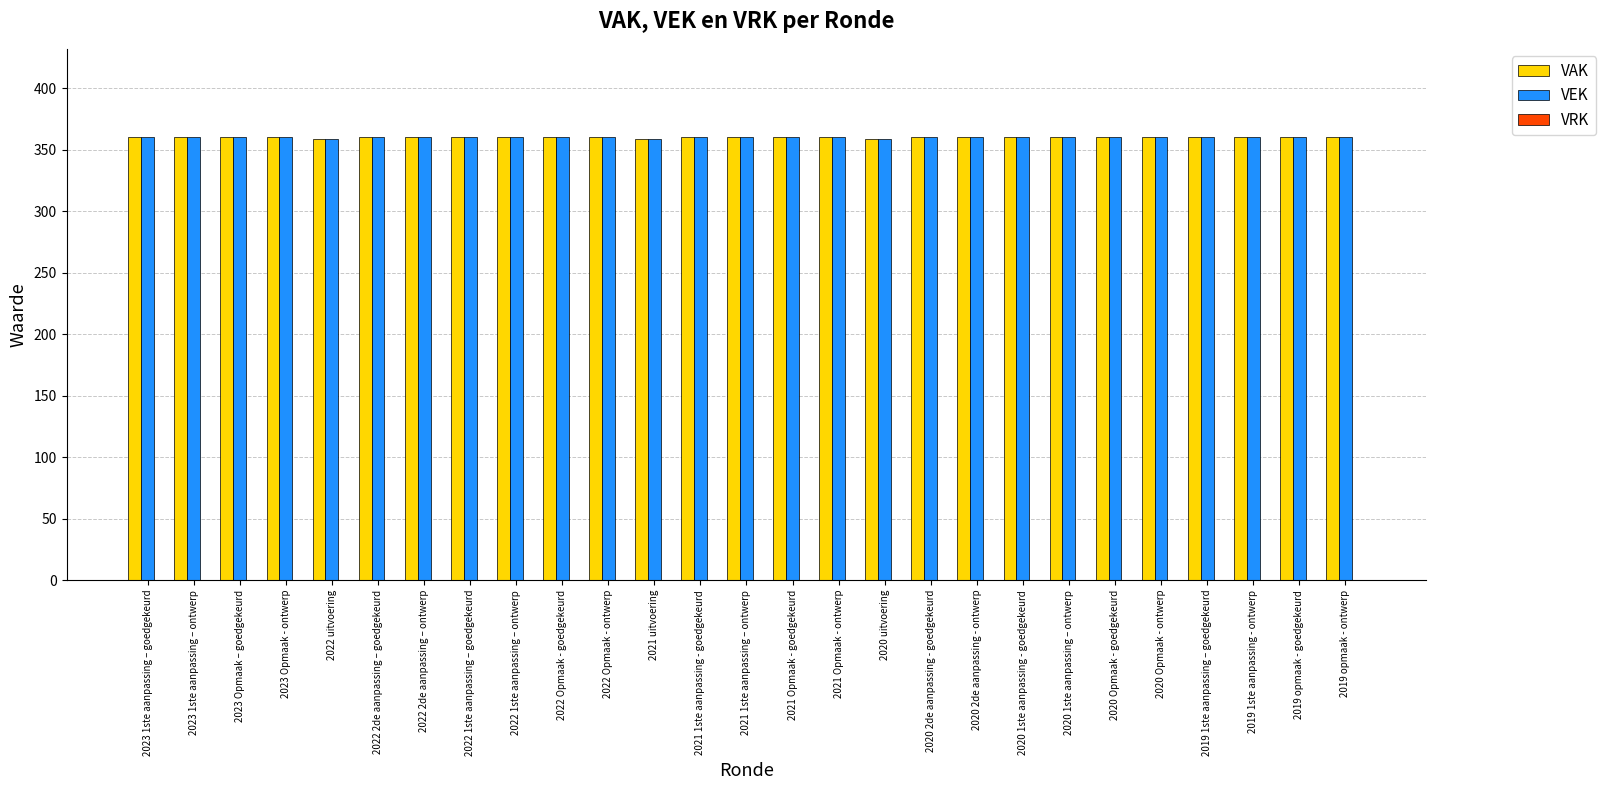

What is the greatest value displayed?

360